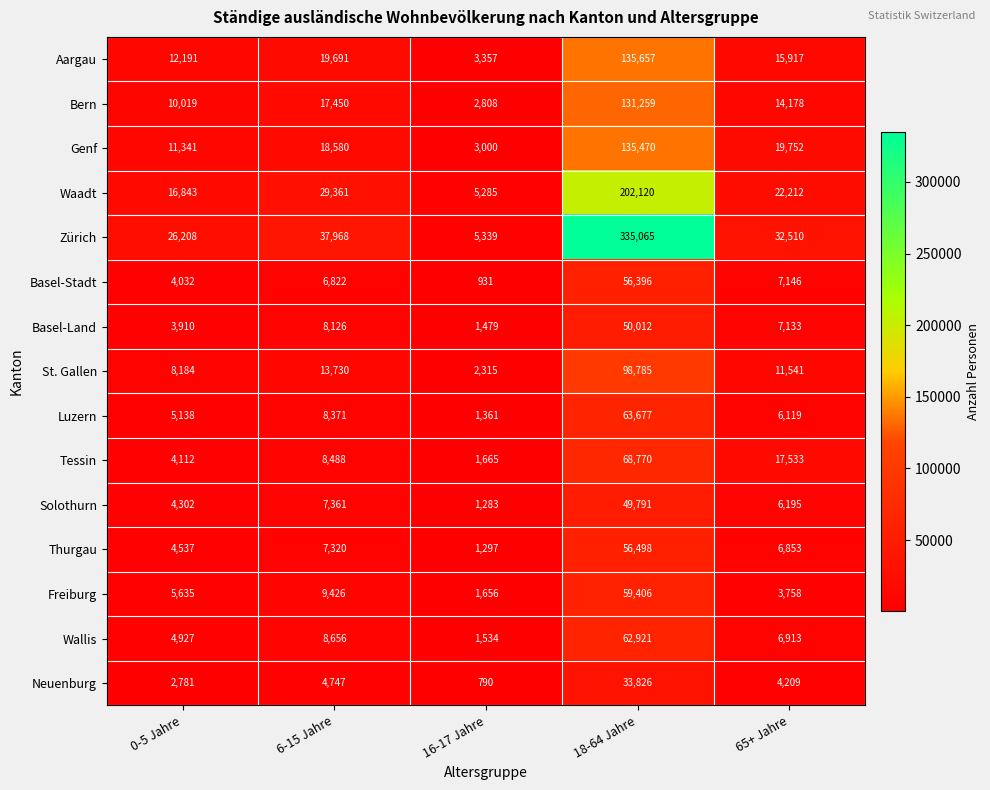

List the series in order of their peak value, lowest first.

Neuenburg, Solothurn, Basel-Land, Basel-Stadt, Thurgau, Freiburg, Wallis, Luzern, Tessin, St. Gallen, Bern, Genf, Aargau, Waadt, Zürich